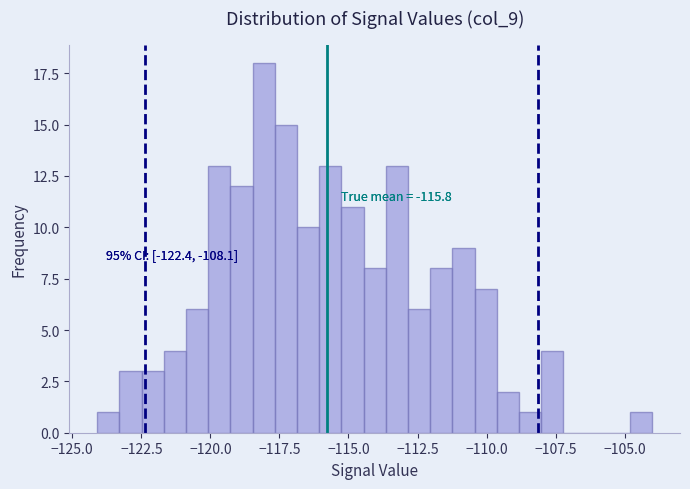

Read against the x-axis, roughly where is the centre of the tallest bar?

-118.0